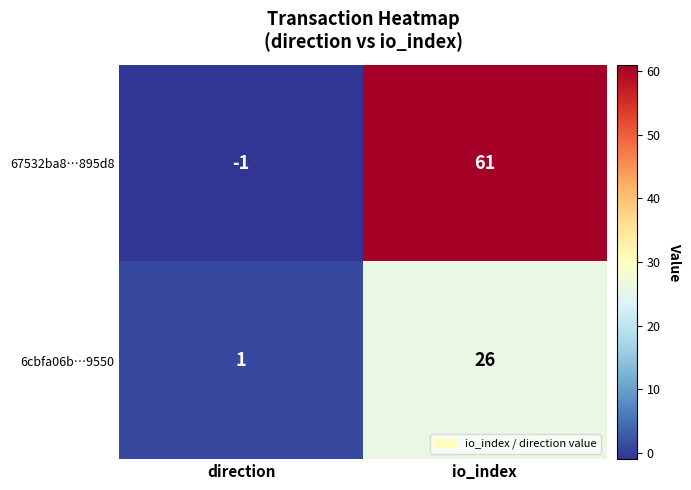

What is the difference between the maximum and minimum values in the 6cbfa06b…9550 series?

25